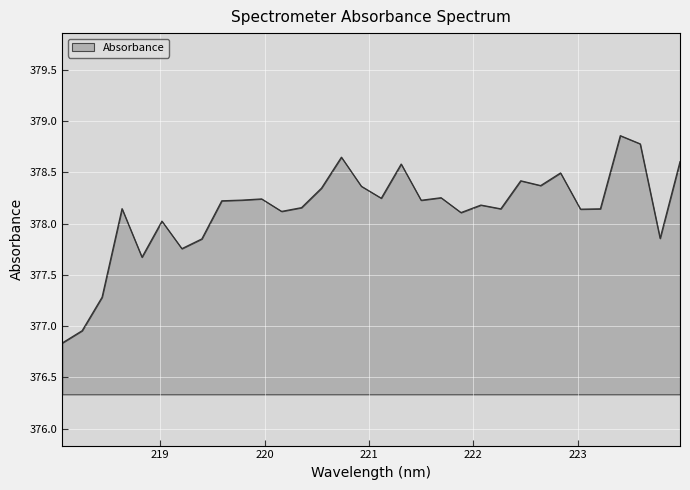

What is the smallest value displayed?

376.8